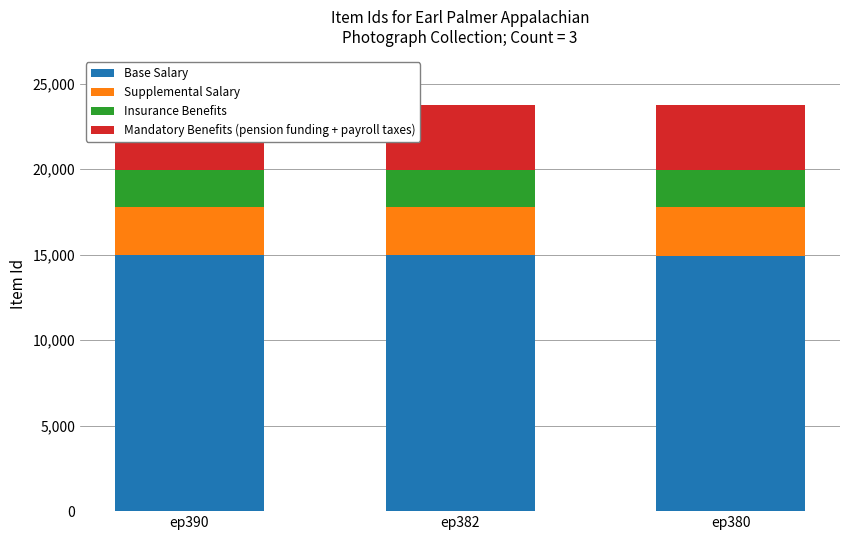

Reading left to right, transcribe all the data shown in this chart.

Base Salary: ep390=14957	ep382=14952	ep380=14951
Supplemental Salary: ep390=2849	ep382=2848	ep380=2848
Insurance Benefits: ep390=2137	ep382=2136	ep380=2136
Mandatory Benefits (pension funding + payroll taxes): ep390=3799	ep382=3797	ep380=3797